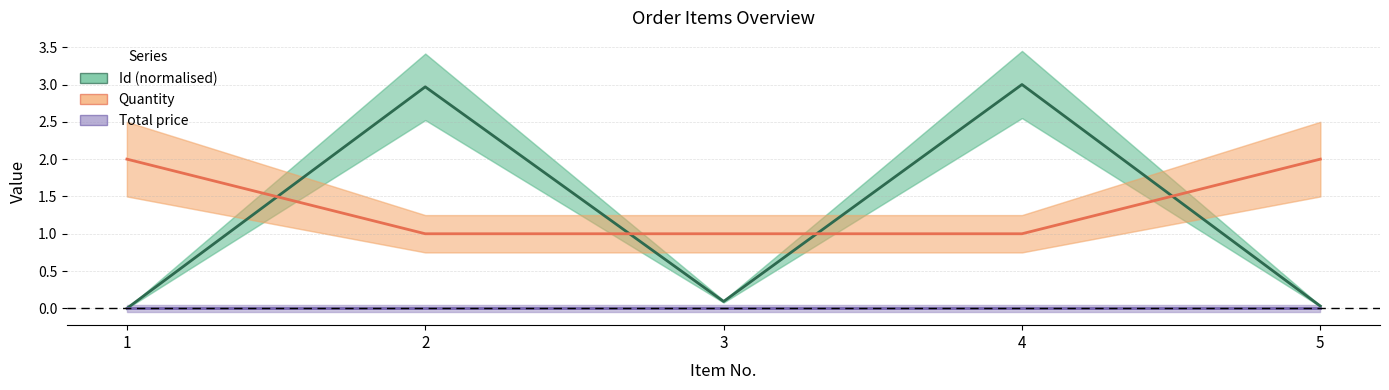

Is this an area chart (filled region under the line)?

No